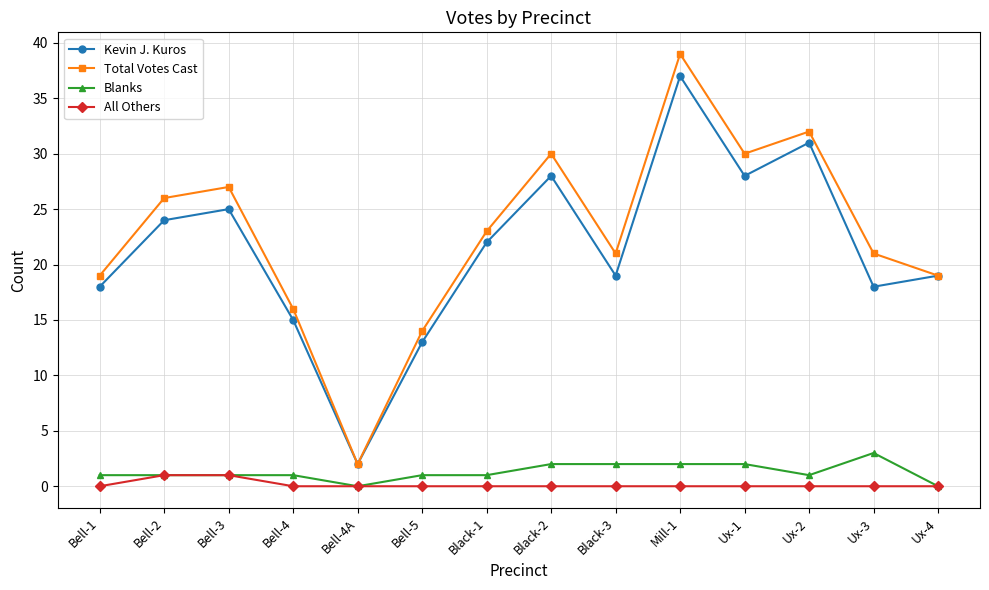

At which category is the sum across all series the highest?

Mill-1